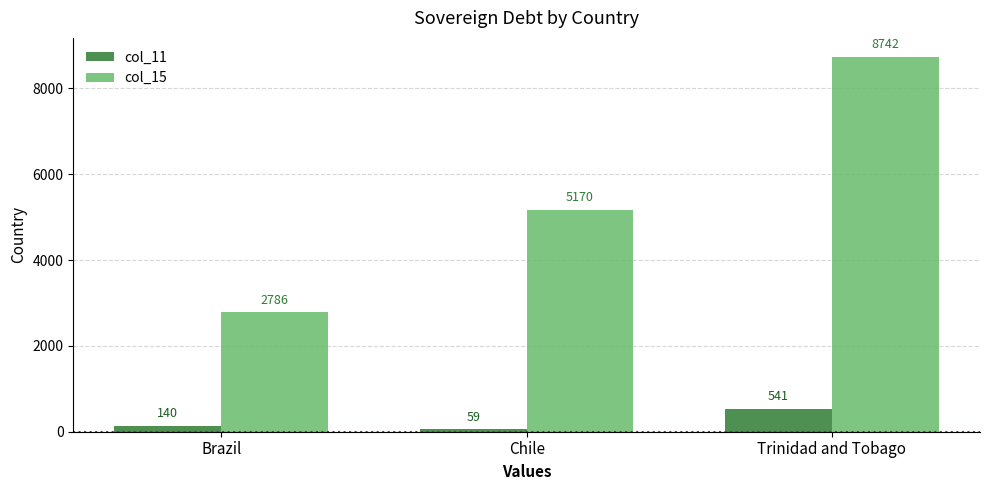

Is it true that col_15 equals 3778 at Trinidad and Tobago?

False